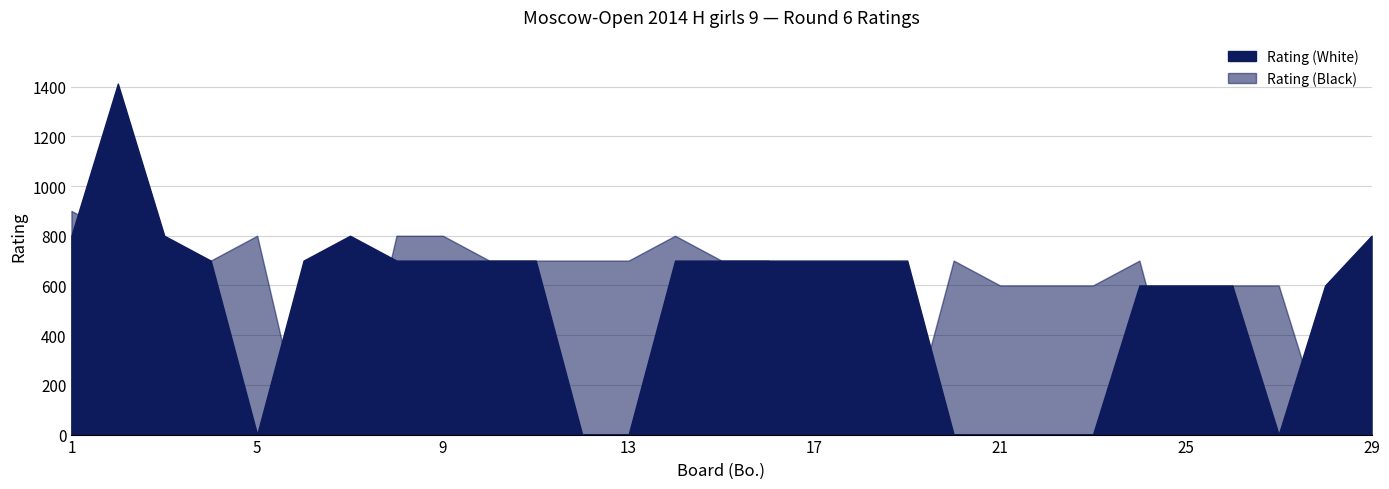

Rank the series by their maximum value, from highest to lowest.

Rating (White), Rating (Black)